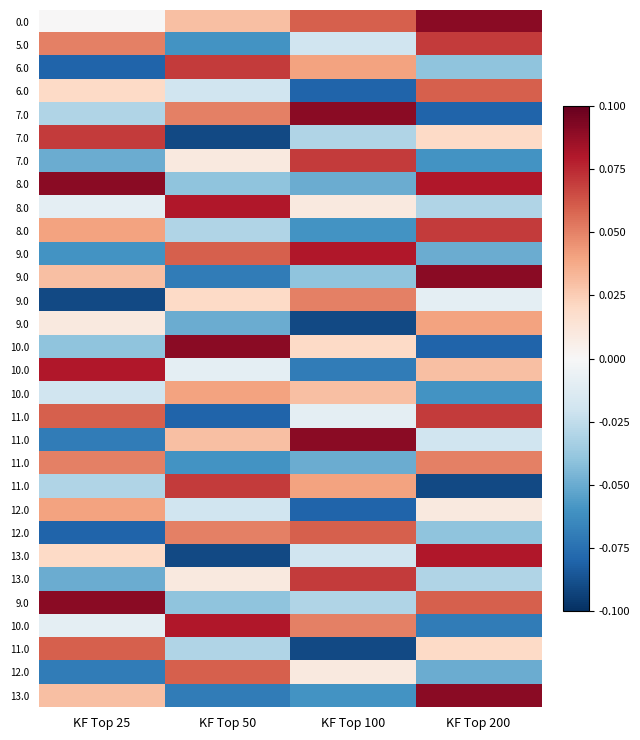

What is the minimum value shown in the chart?

-0.1